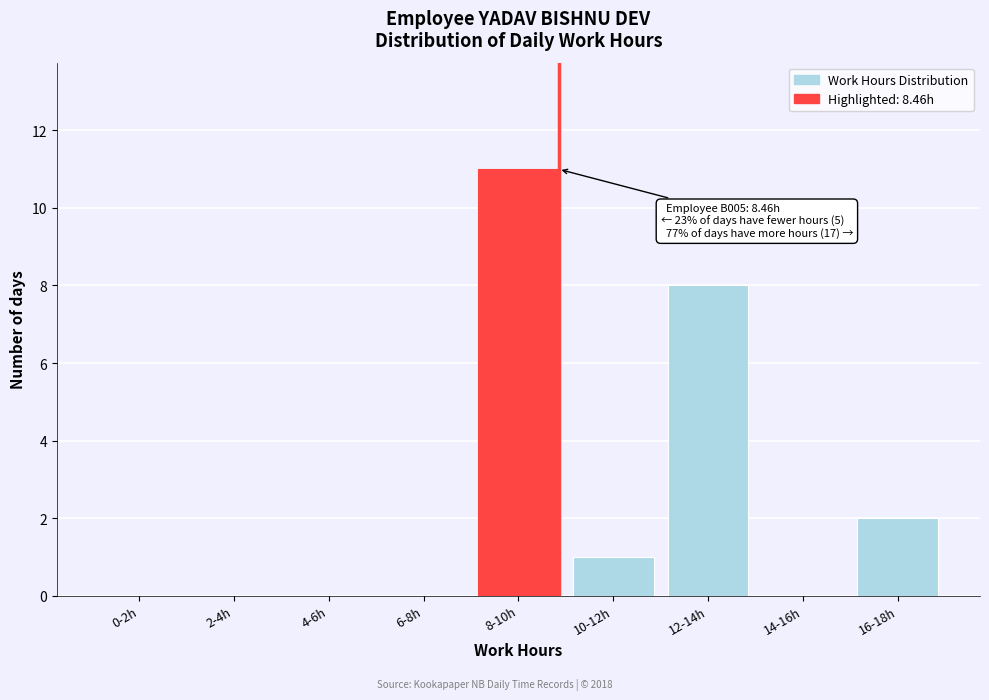

Reading right to left, what are all the values shown in this chart?

16-18h=2	14-16h=0	12-14h=8	10-12h=1	8-10h=11	6-8h=0	4-6h=0	2-4h=0	0-2h=0